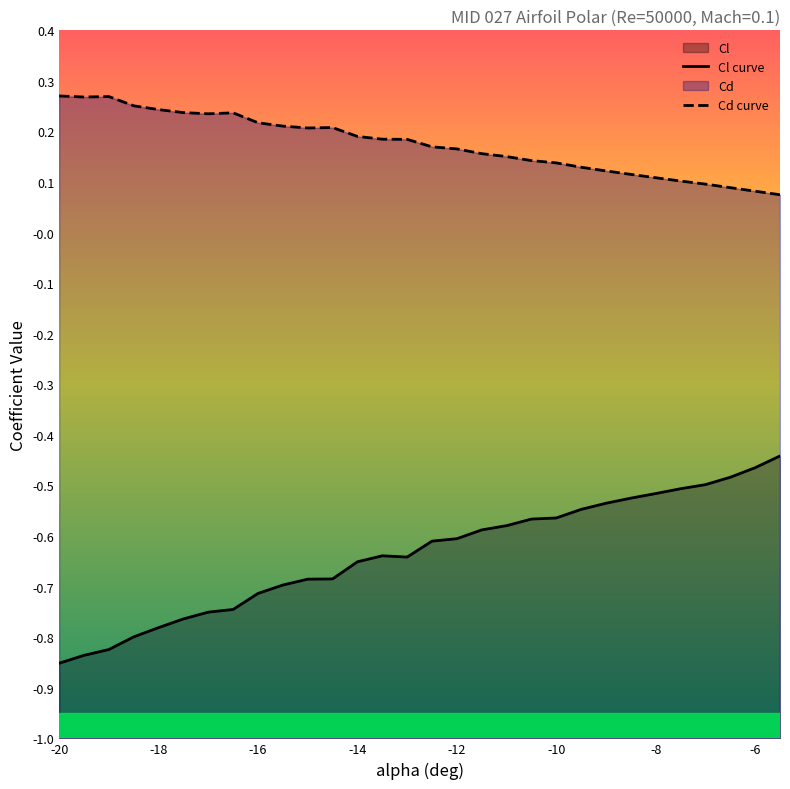

How many interior local valleys does the Cd series have?

3